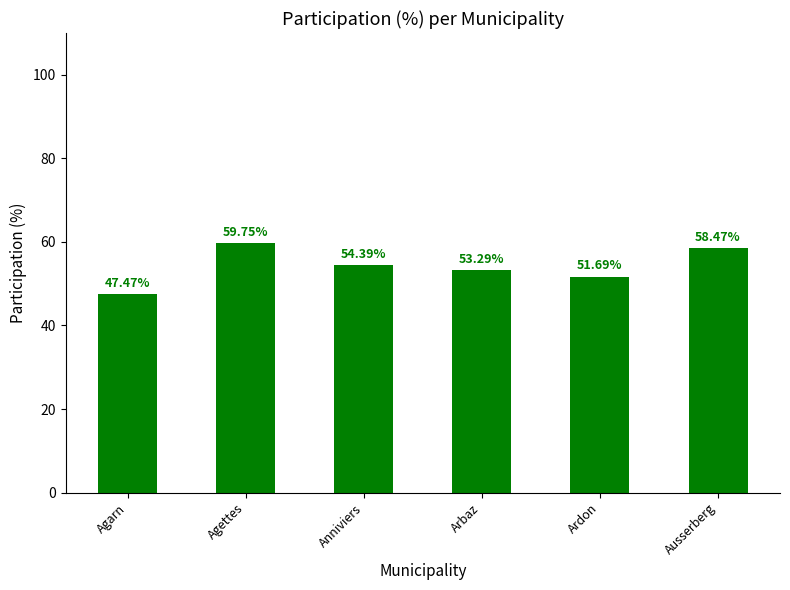

What is the greatest value displayed?

59.8